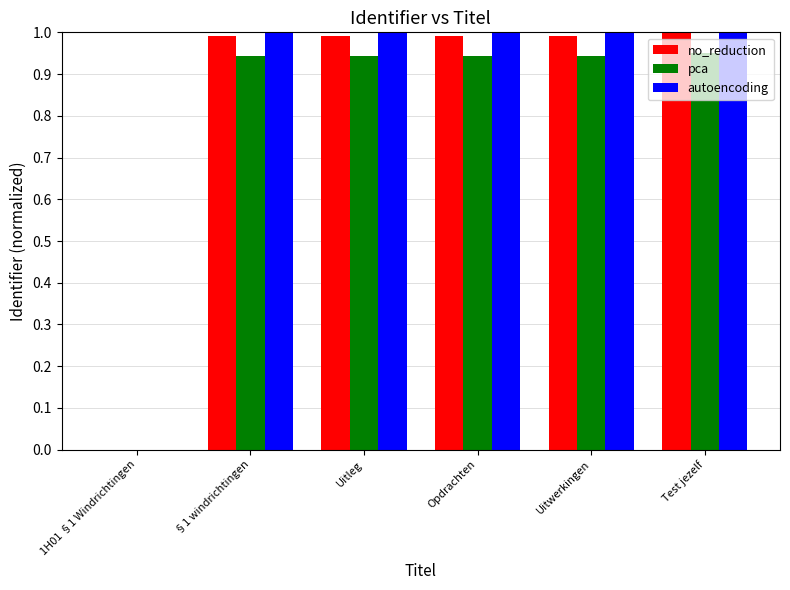

What is the sum of all autoencoding values?

5.0